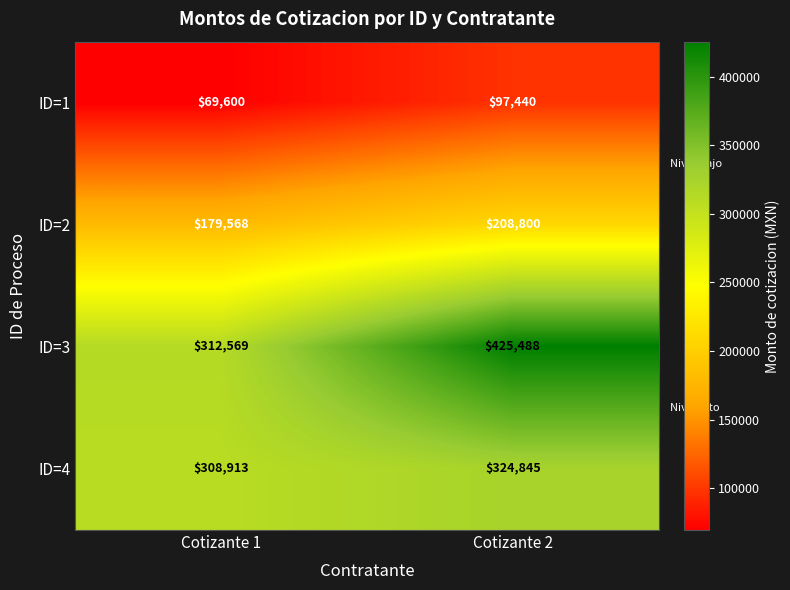

At which label does ID=2 reach its minimum?

Cotizante 1